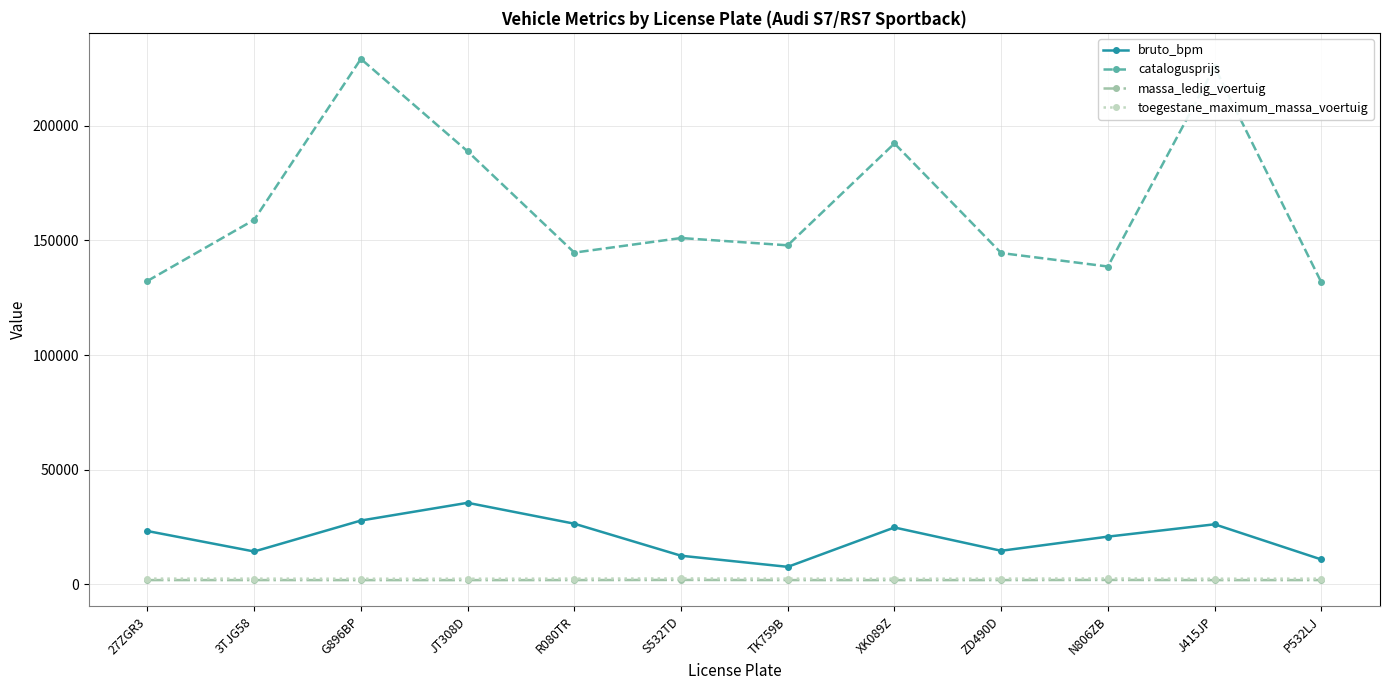

How many categories are shown in the chart?

12